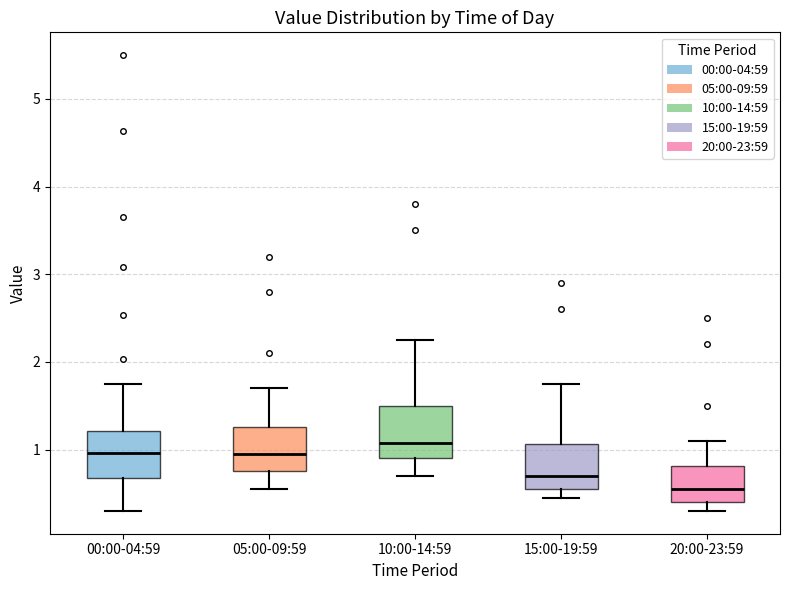

Reading left to right, read every box against the y-axis: the position of its median line, the range the box covers, and the ends of its whiskers. The values are not printed on the chart, so give them approximately, as read against the axis.

00:00-04:59: median 1.0, box 0.7 to 1.2, whiskers 0.3 to 1.8
05:00-09:59: median 1.0, box 0.8 to 1.3, whiskers 0.6 to 1.7
10:00-14:59: median 1.1, box 0.9 to 1.5, whiskers 0.7 to 2.3
15:00-19:59: median 0.7, box 0.6 to 1.1, whiskers 0.5 to 1.8
20:00-23:59: median 0.6, box 0.4 to 0.8, whiskers 0.3 to 1.1